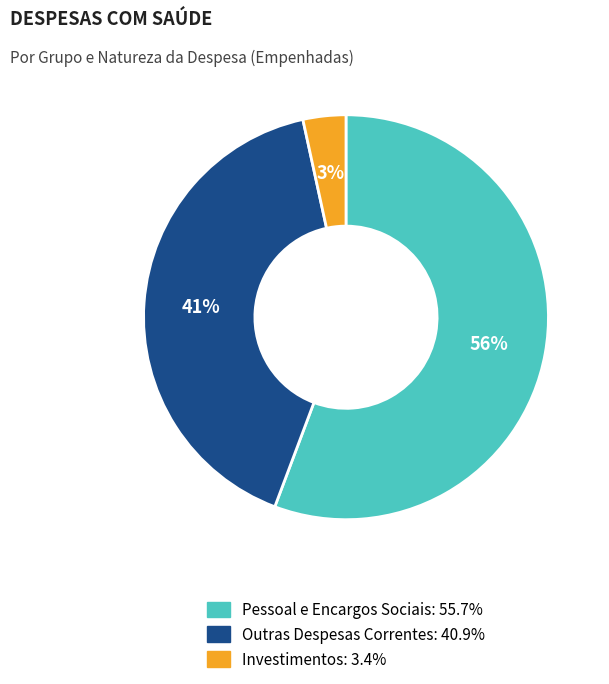

Is it true that Pessoal e Encargos Sociais is 63% of the pie?

False